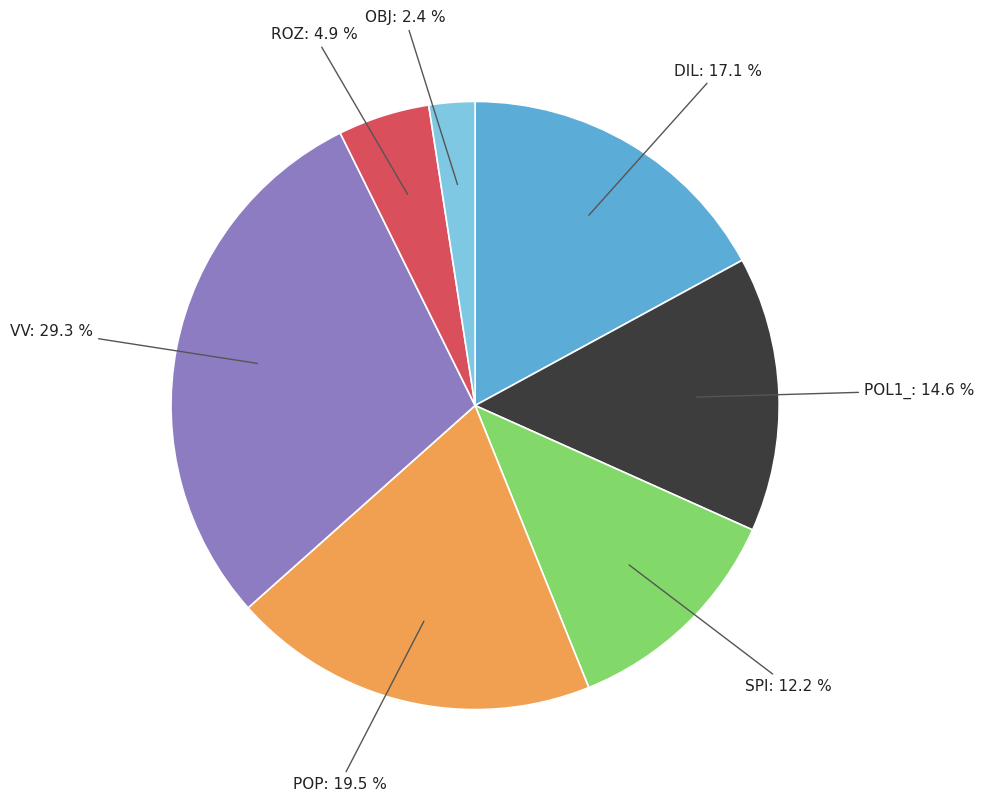

What is the smallest slice in the pie chart?

OBJ